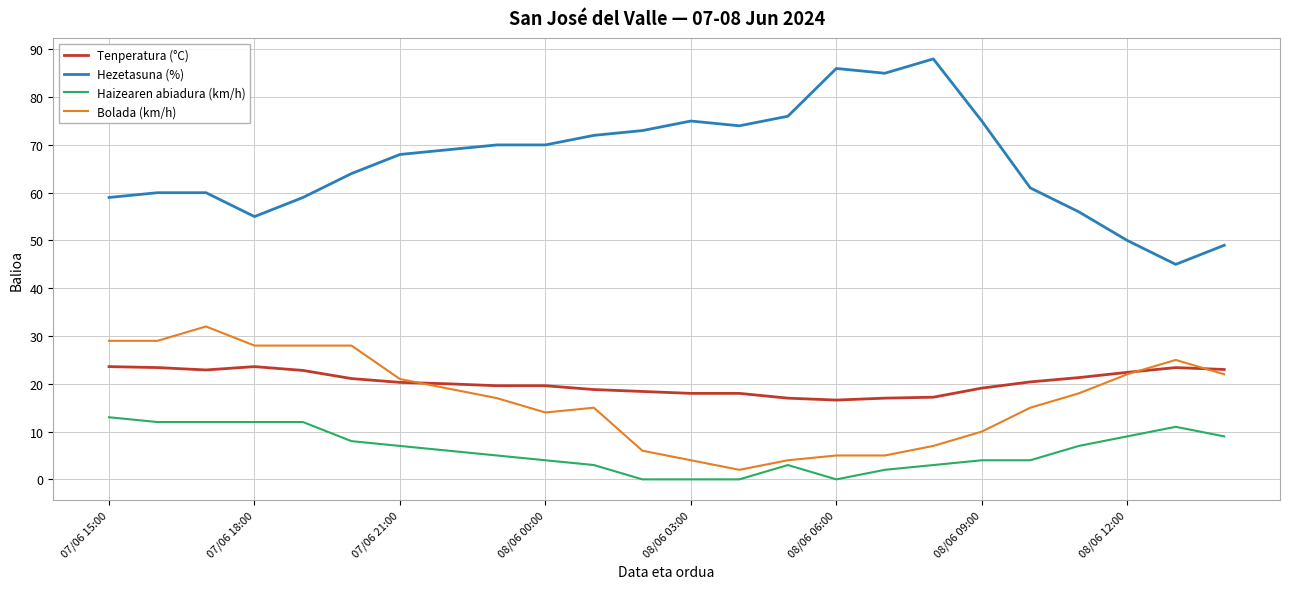

Rank the series by their maximum value, from highest to lowest.

Hezetasuna (%), Bolada (km/h), Tenperatura (°C), Haizearen abiadura (km/h)